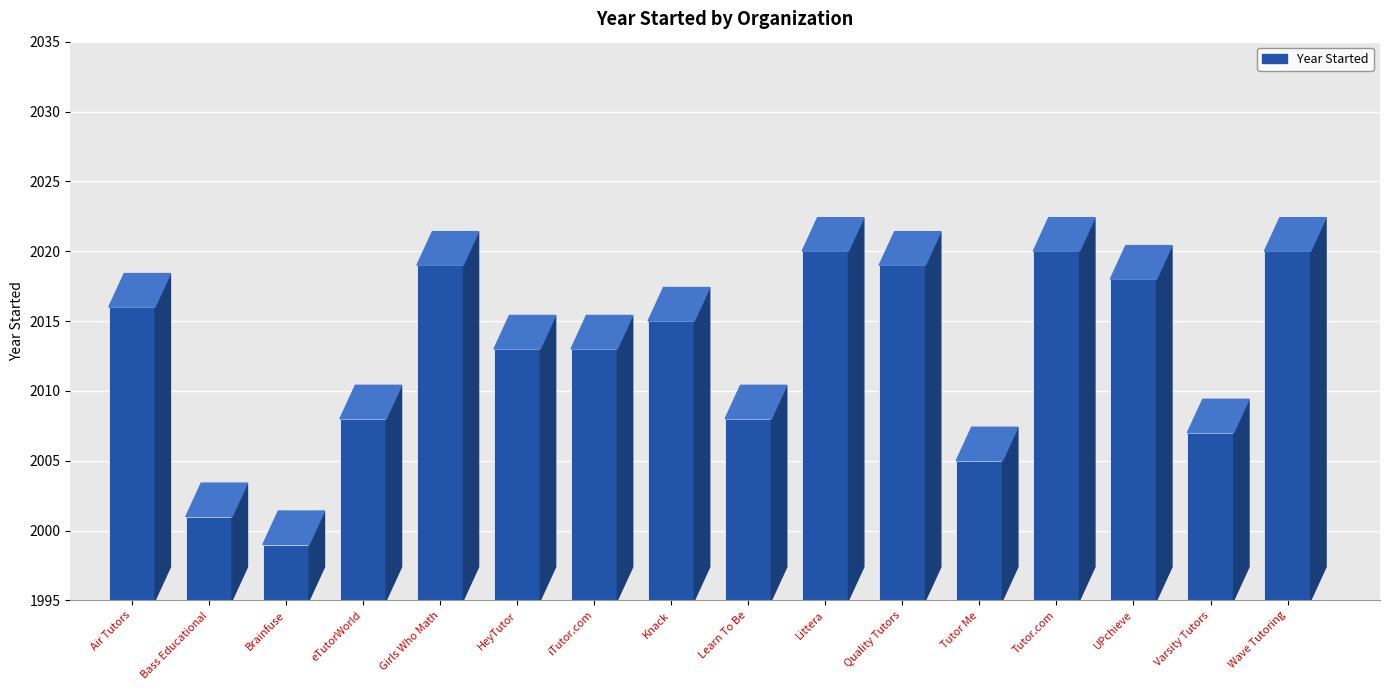

Does the chart contain stacked bars?

No